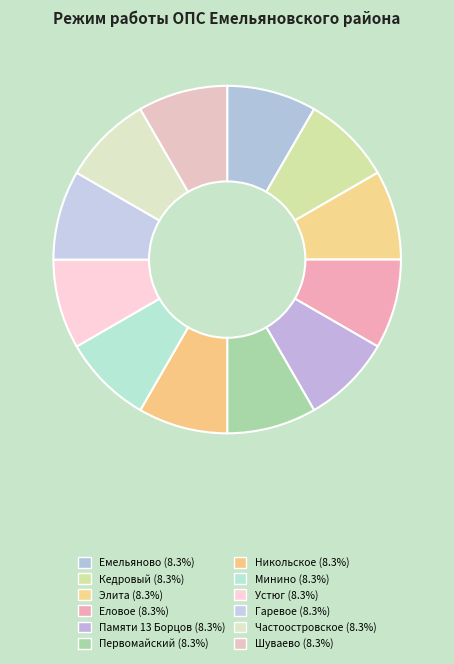

The Шуваево slice represents 8% of the pie. True or false?

True